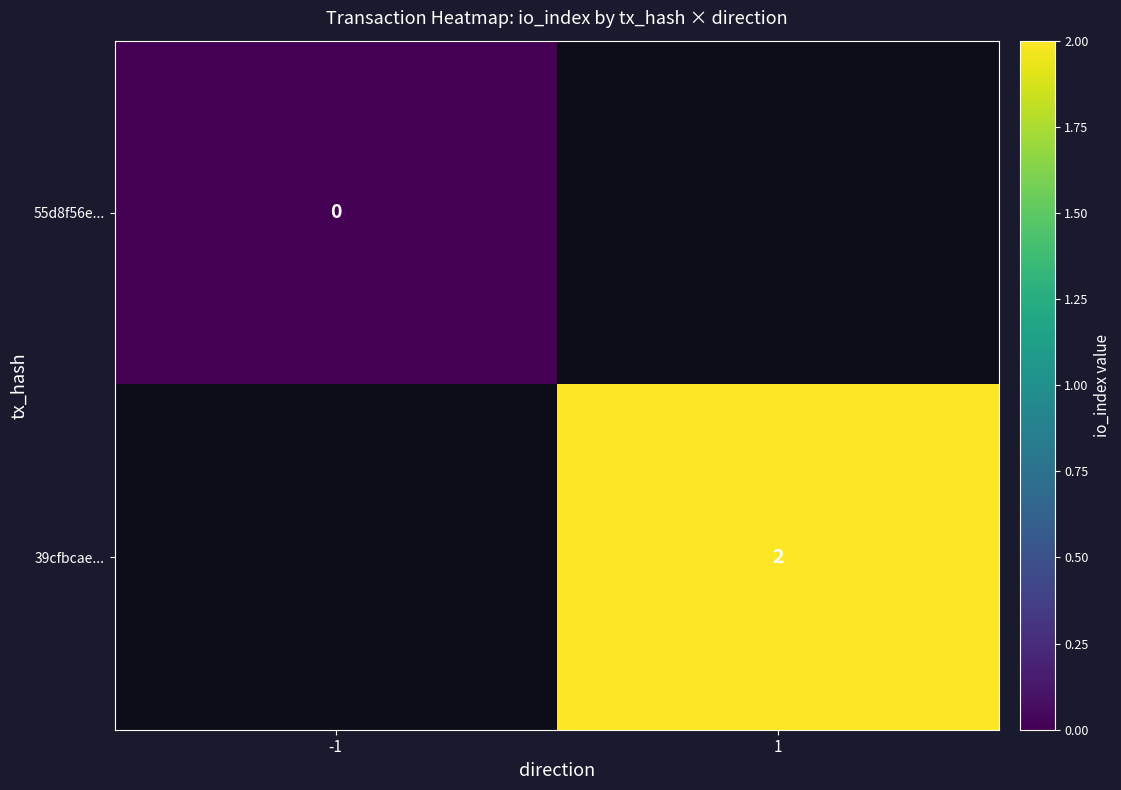

Is the value of 55d8f56e... at -1 greater than the value of 39cfbcae... at 1?

No